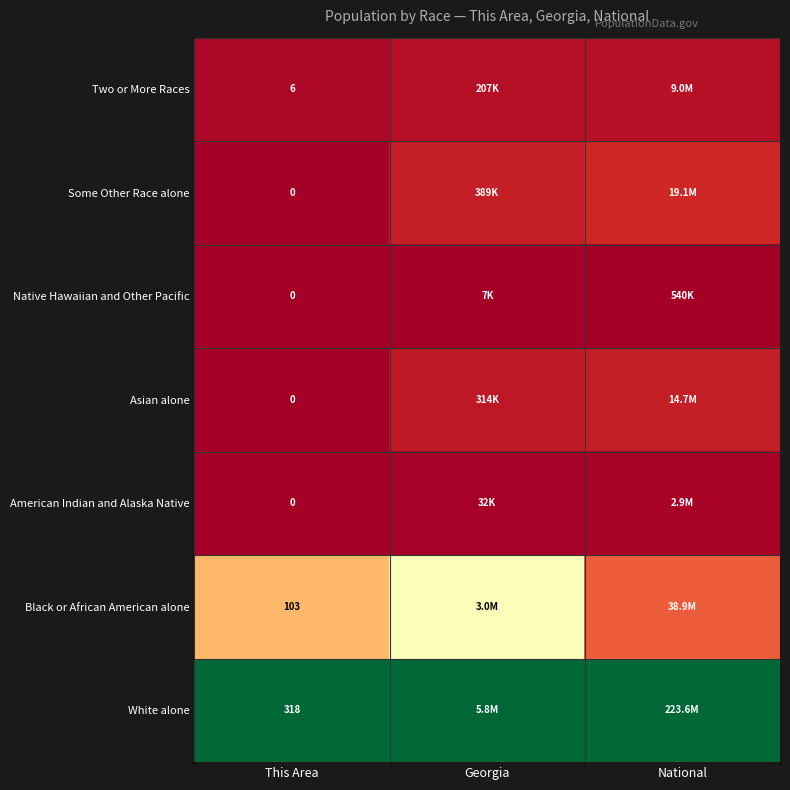

Is the value of Some Other Race alone at This Area greater than the value of Two or More Races at This Area?

No